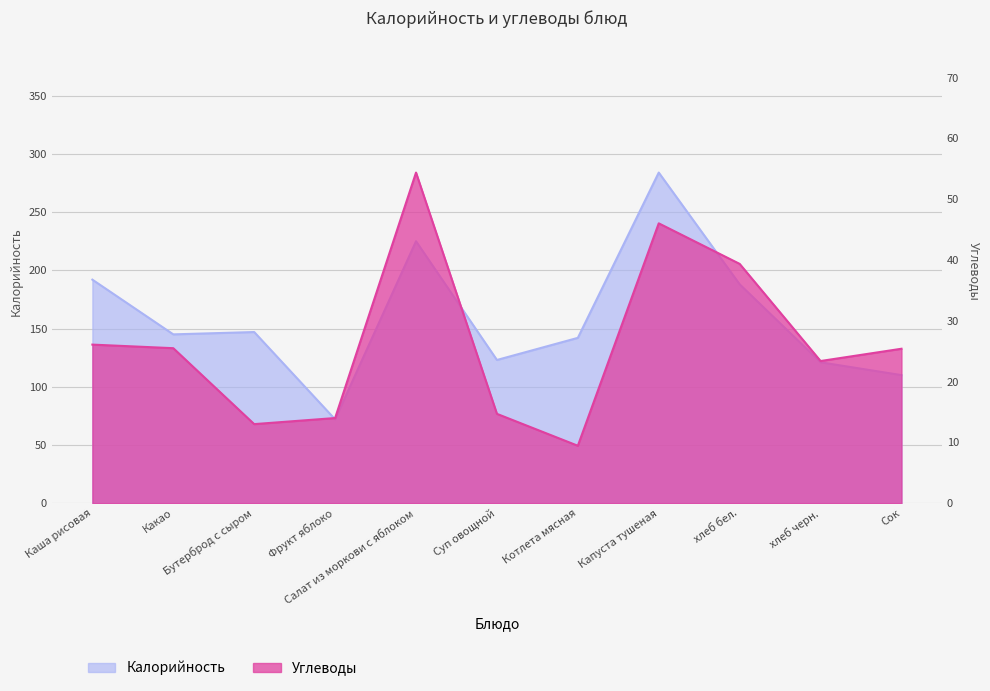

List the labels in order of Углеводы value, largest first.

Салат из моркови с яблоком, Капуста тушеная, хлеб бел., Каша рисовая, Какао, Сок, хлеб черн., Суп овощной, Фрукт яблоко, Бутерброд с сыром, Котлета мясная